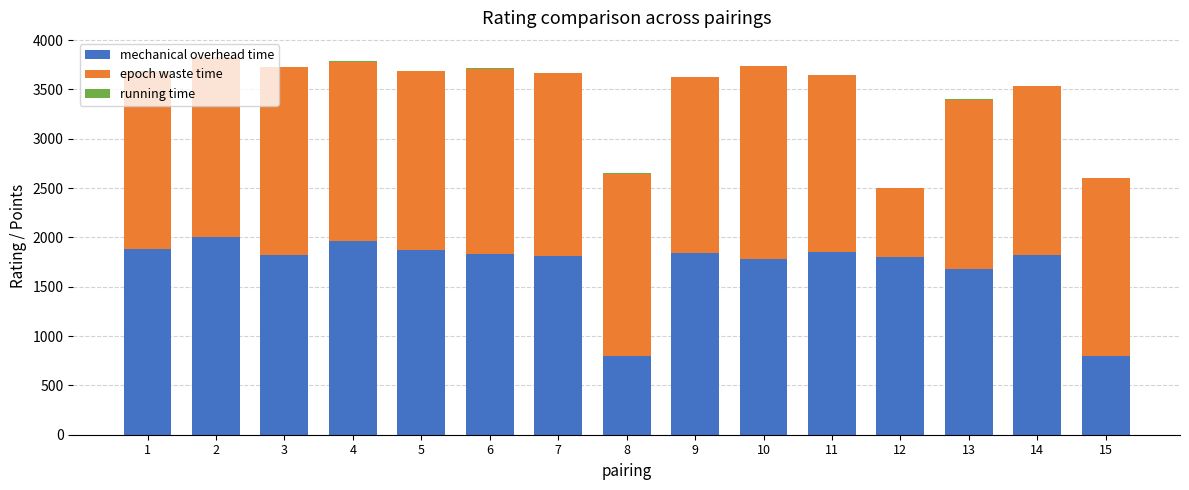

What is the sum of all mechanical overhead time values?

25566.0